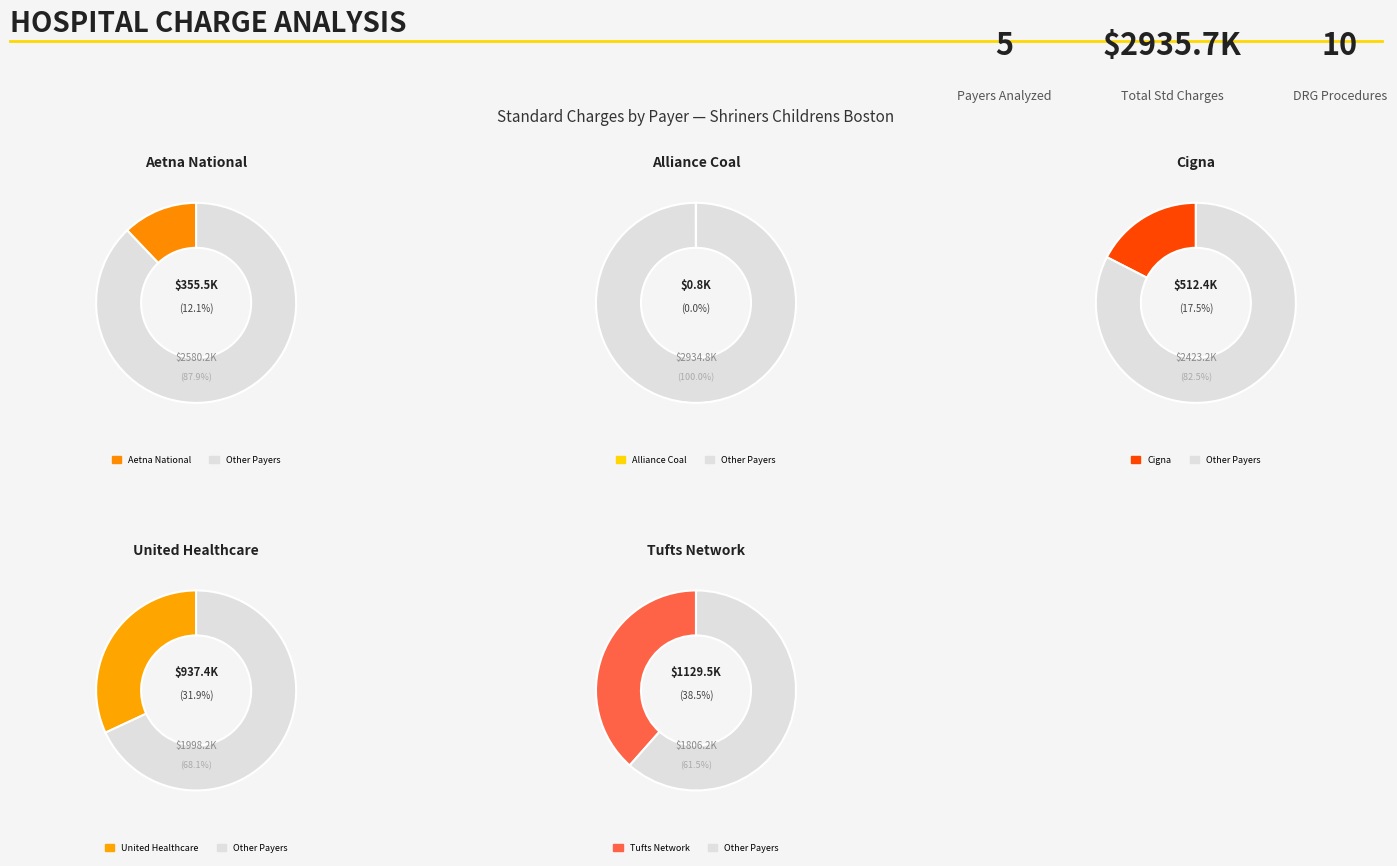

Is HEART TRANSPLANT CC the majority of the pie?

No